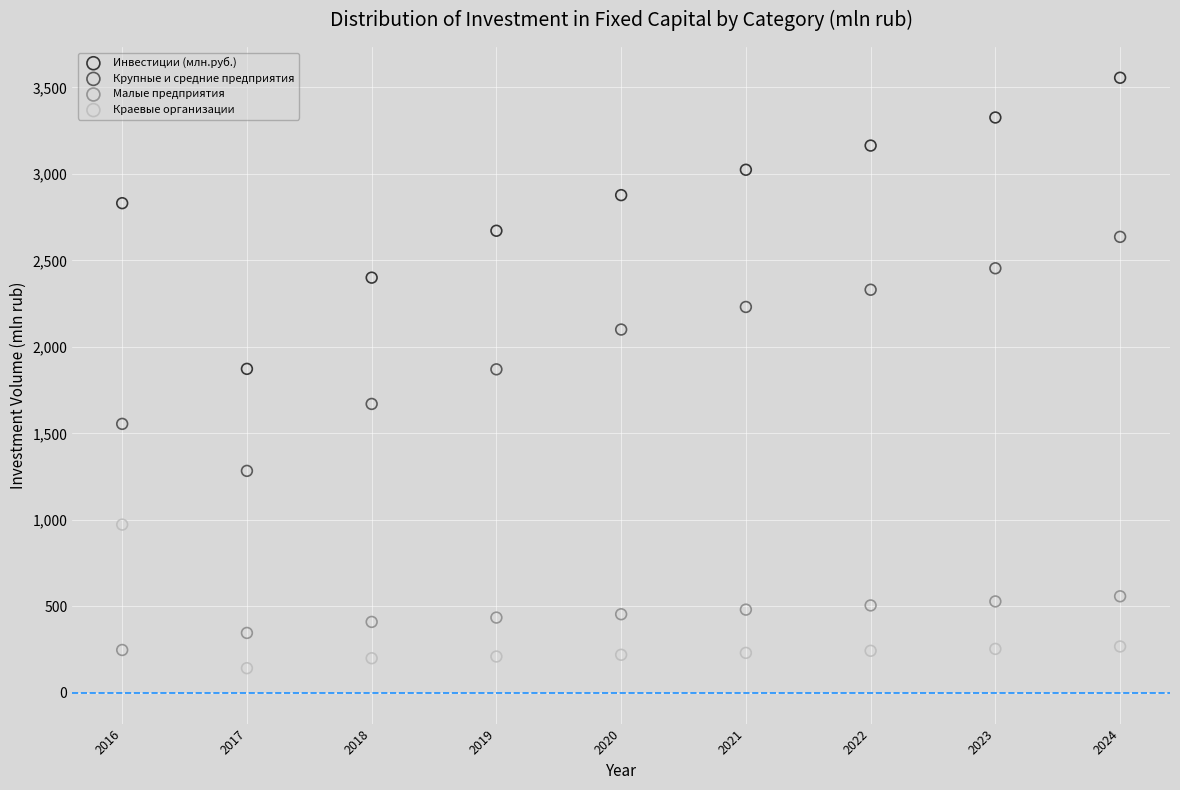

Across all data points, what is the range of X values (max minus min)?

8.0